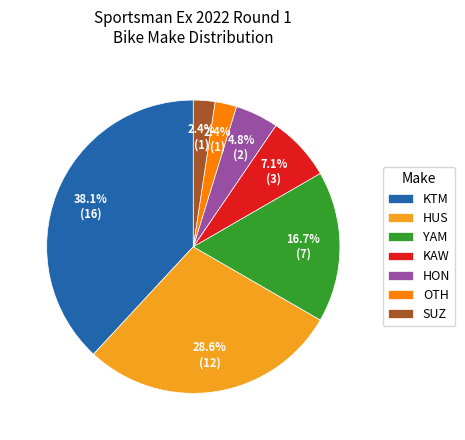

Approximately how many times larger is the value at KAW compared to HON?

1.5